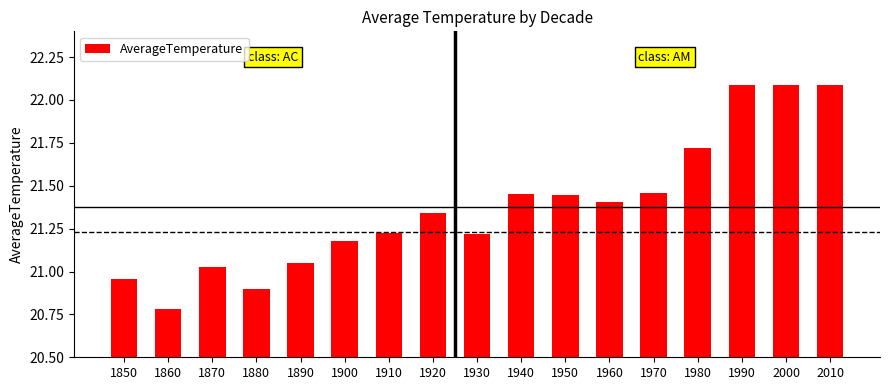

Where does the data first go above 21?

1870